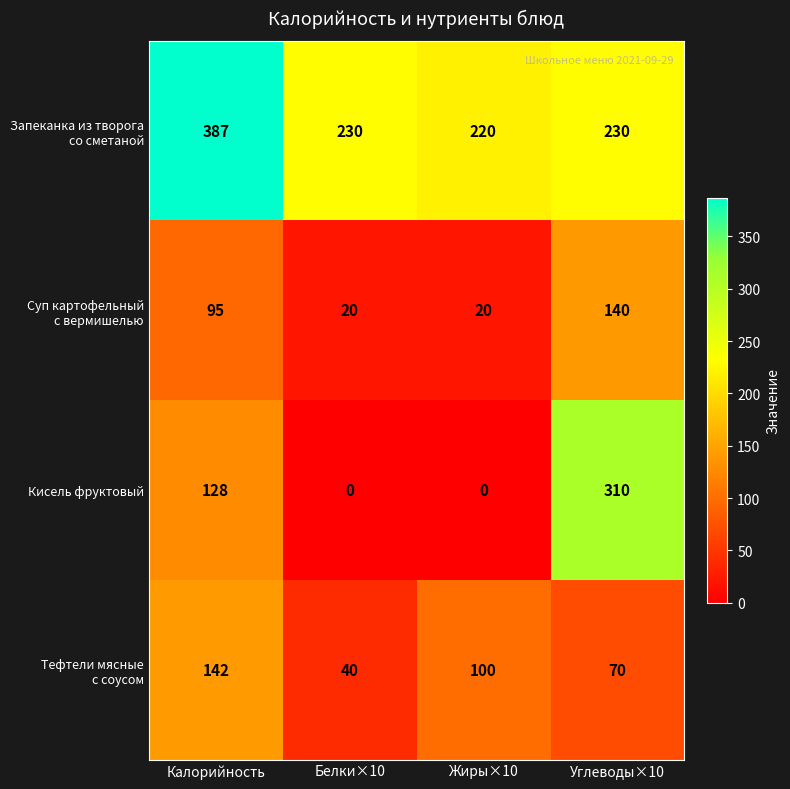

True or false: Кисель фруктовый has a value of 230 at Калорийность.

False